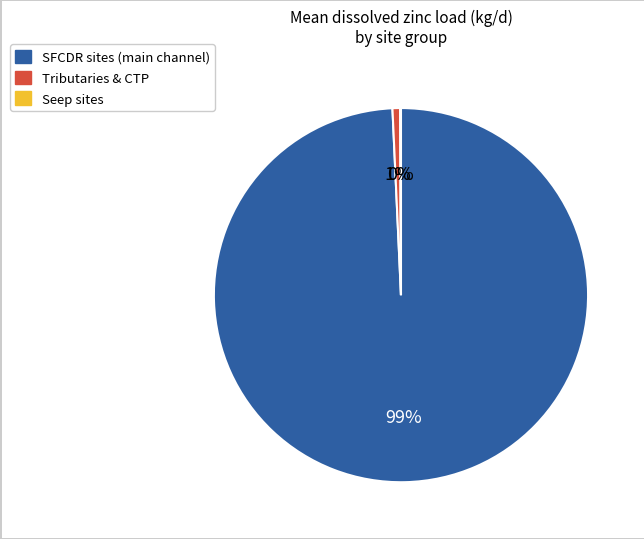

Does any single category account for the majority?

Yes